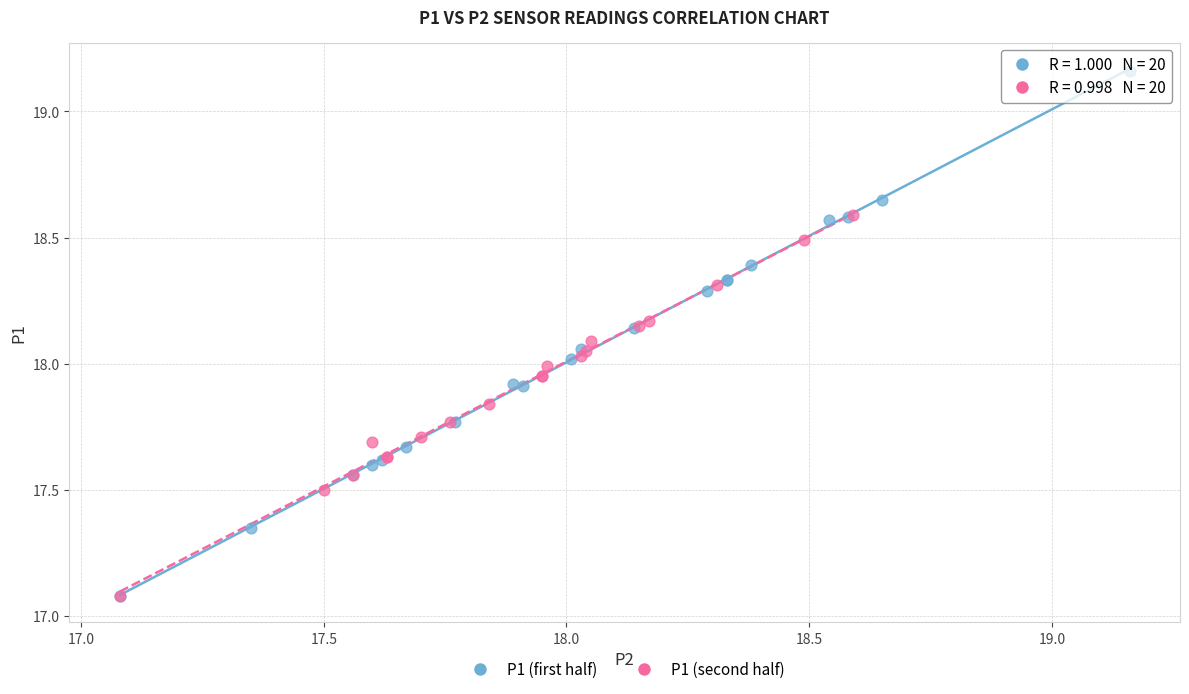

Which series has the largest Y range (max minus min)?

P1 (first half)